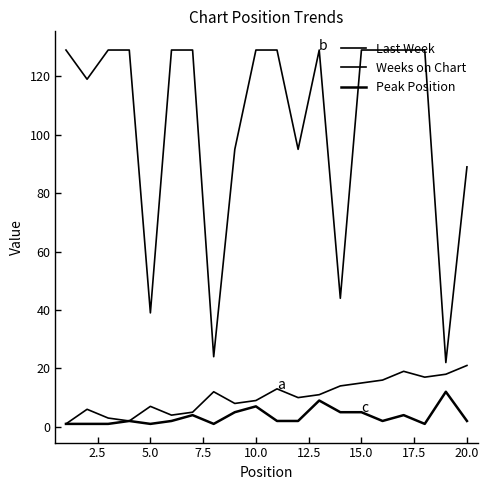

Does the chart have visible grid lines?

No